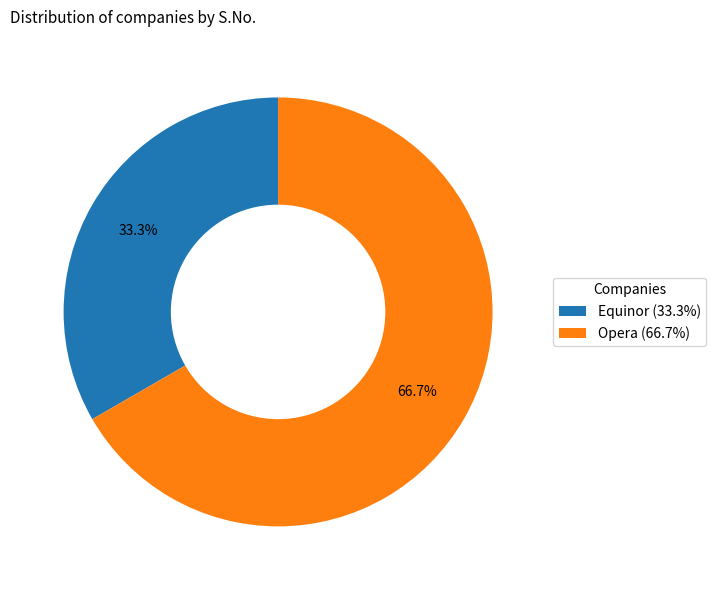

True or false: Opera accounts for 72% of the total.

False